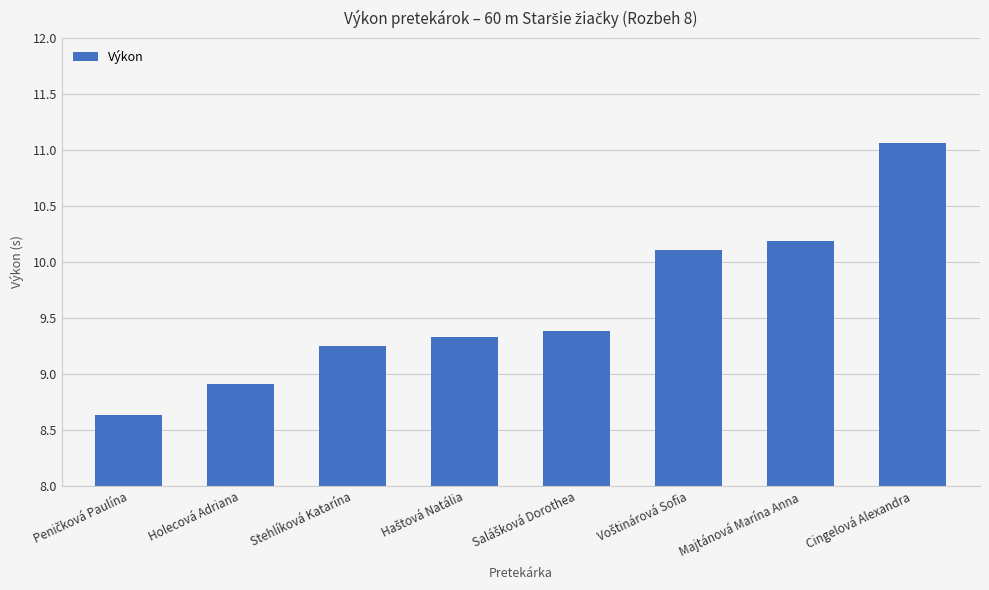

The value at Majtánová Marína Anna is 16.5. True or false?

False